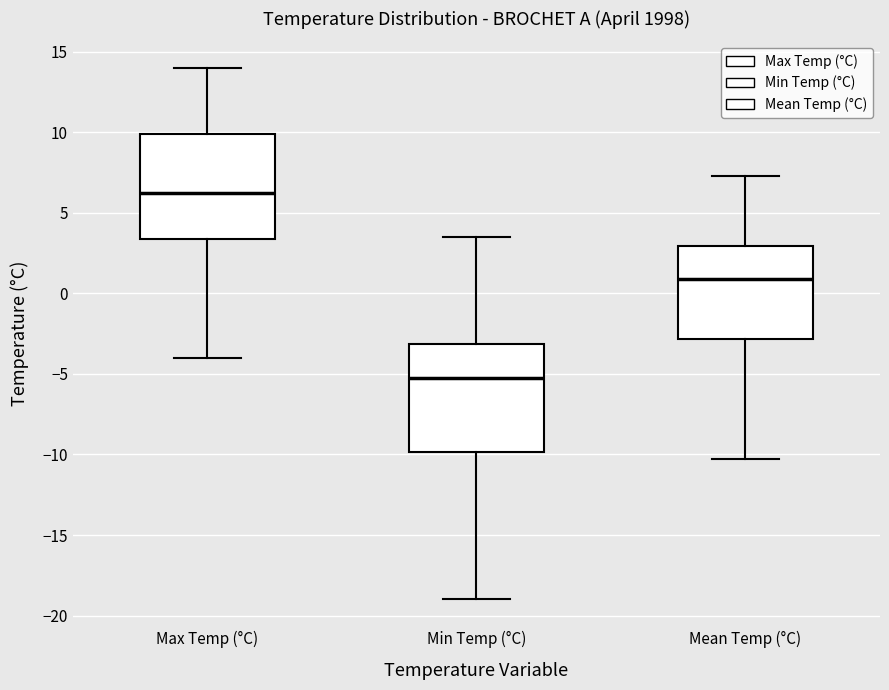

Where is the upper edge of the box for Mean Temp (°C) on the y-axis? The values are not printed on the chart, so give them approximately, as read against the axis.

3.0